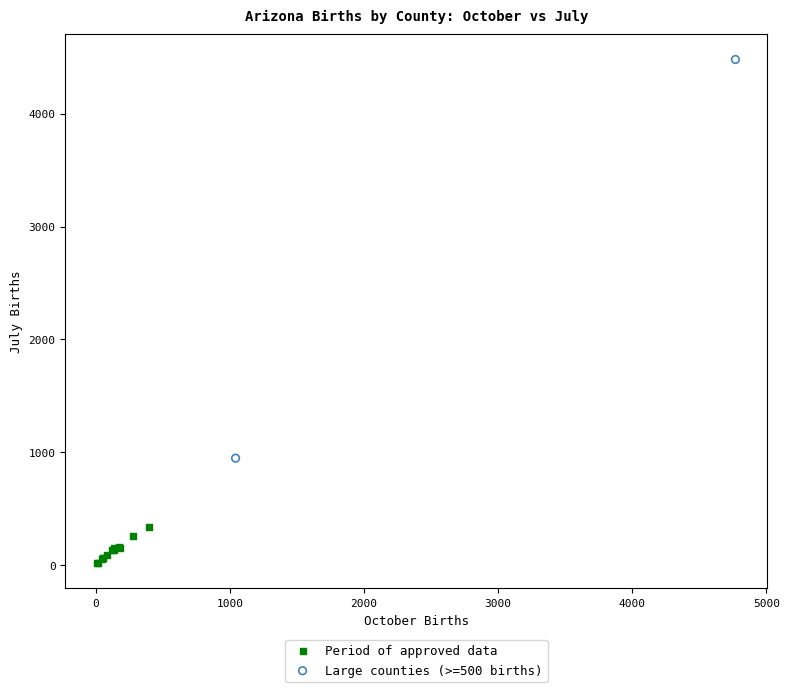

Which series reaches the maximum Y coordinate?

Large counties (>=500 births)